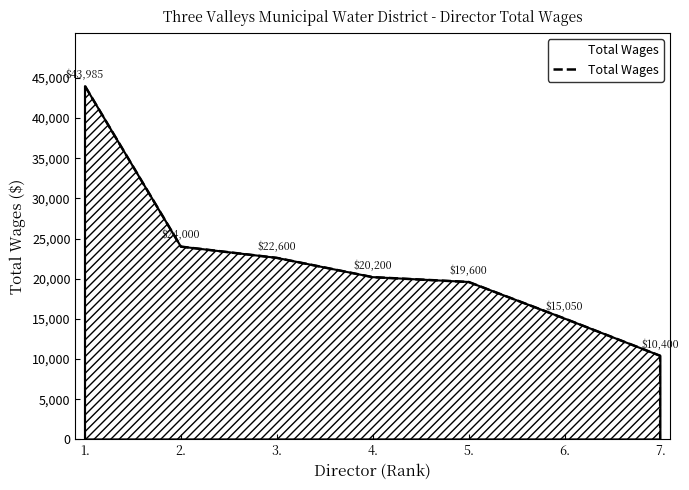

What is the value of the 4th point from the left?

20200